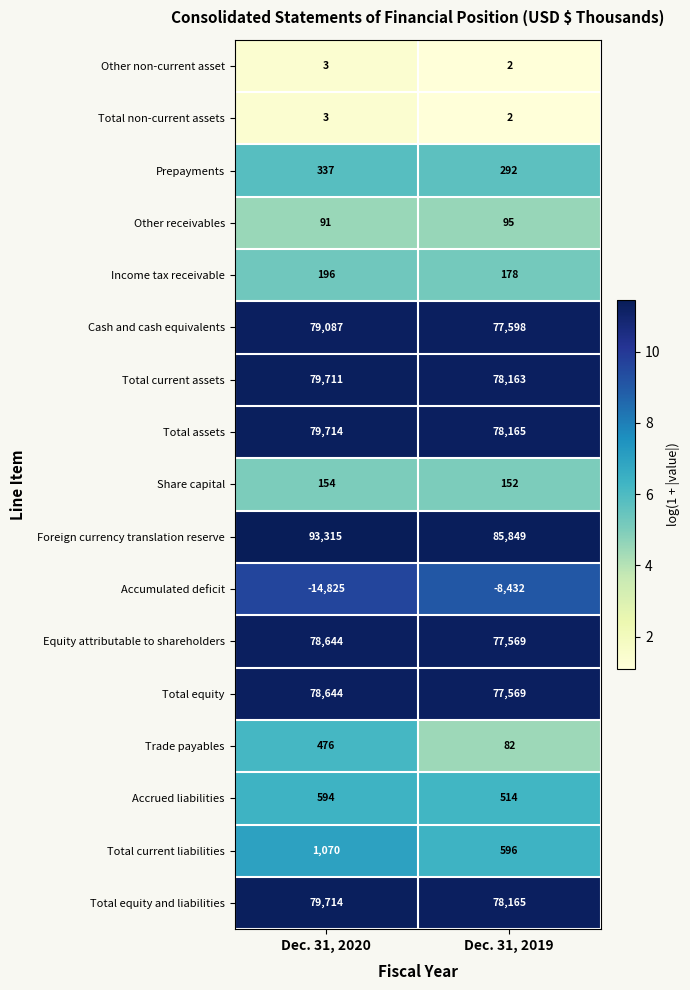

What is the maximum value for Accrued liabilities?

594